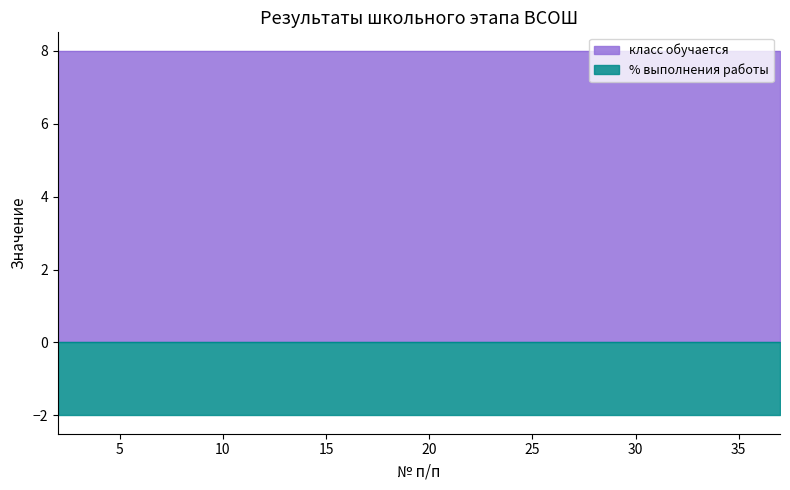

The % выполнения работы series shows 2 at 35. True or false?

True